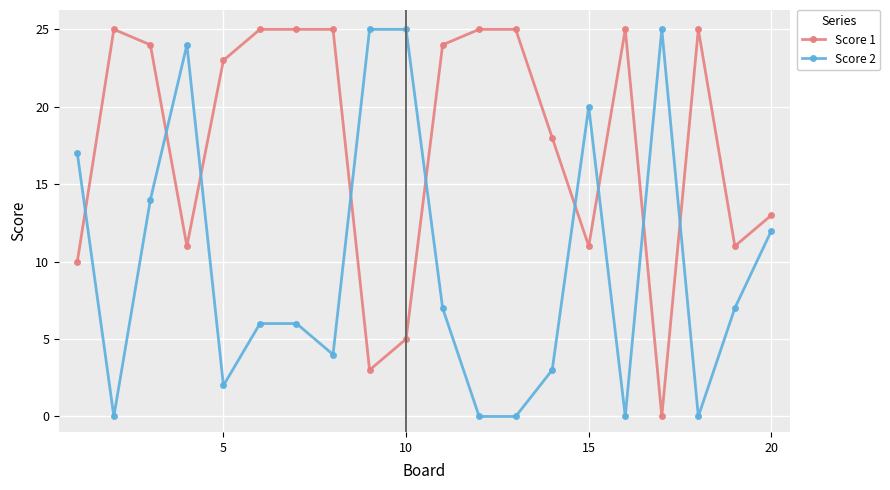

Rank the series by their average value, from lowest to highest.

Score 2, Score 1